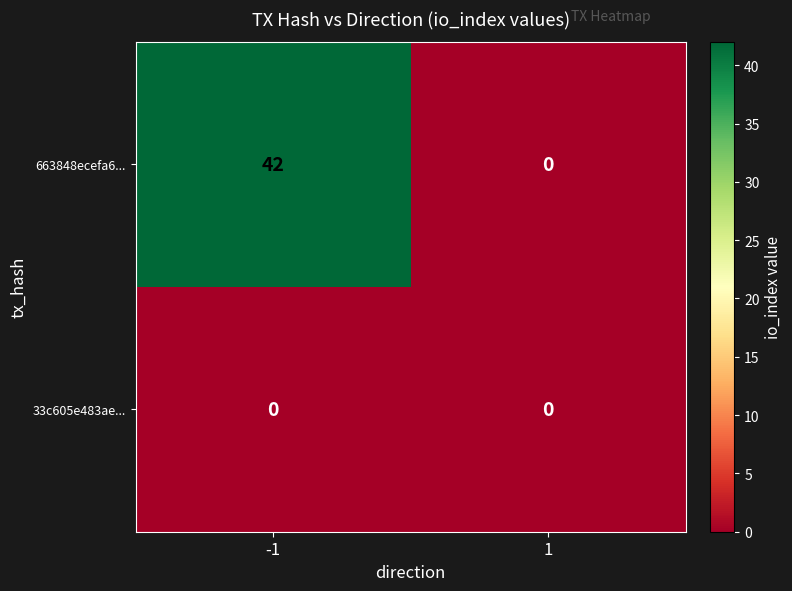

List the series in order of their overall mean, lowest first.

33c605e483ae..., 663848ecefa6...